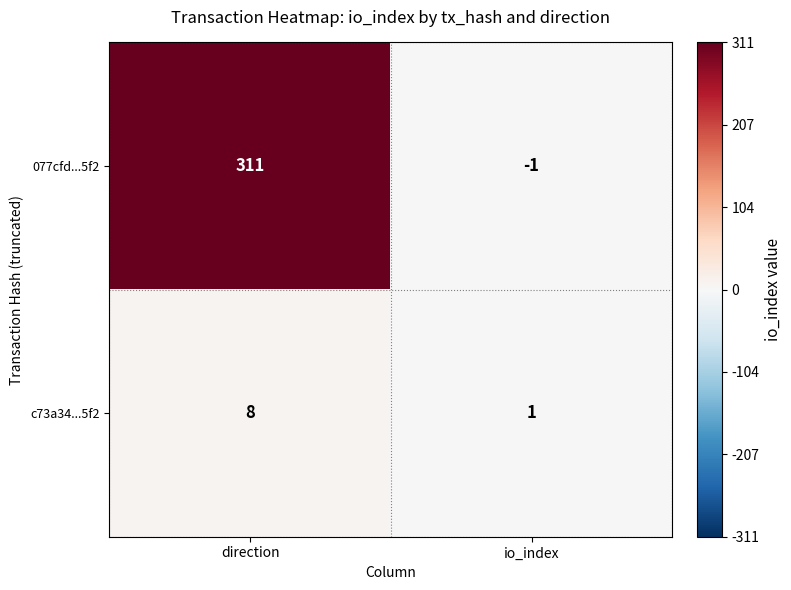

List the series in order of their peak value, highest first.

077cfd...5f2, c73a34...5f2